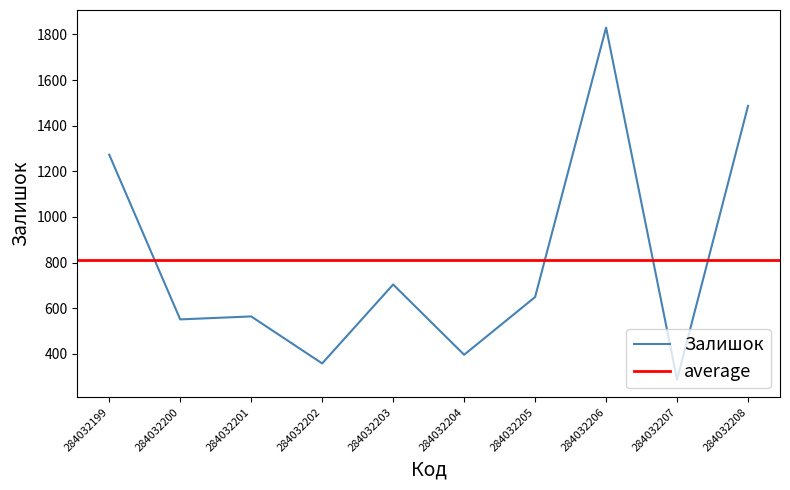

True or false: Залишок has more than 2 interior local peaks.

True